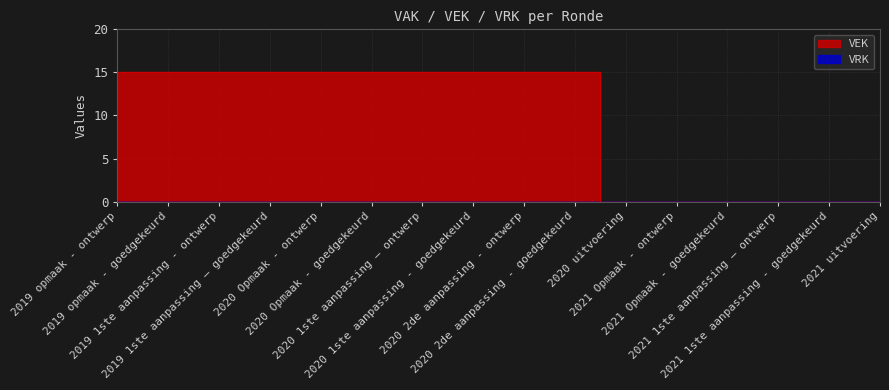

Reading left to right, list all the values displayed in this chart.

2019 opmaak - ontwerp=15	2019 opmaak - goedgekeurd=15	2019 1ste aanpassing - ontwerp=15	2019 1ste aanpassing – goedgekeurd=15	2020 Opmaak - ontwerp=15	2020 Opmaak - goedgekeurd=15	2020 1ste aanpassing – ontwerp=15	2020 1ste aanpassing - goedgekeurd=15	2020 2de aanpassing - ontwerp=15	2020 2de aanpassing - goedgekeurd=15	2020 uitvoering=0	2021 Opmaak - ontwerp=0	2021 Opmaak - goedgekeurd=0	2021 1ste aanpassing – ontwerp=0	2021 1ste aanpassing - goedgekeurd=0	2021 uitvoering=0